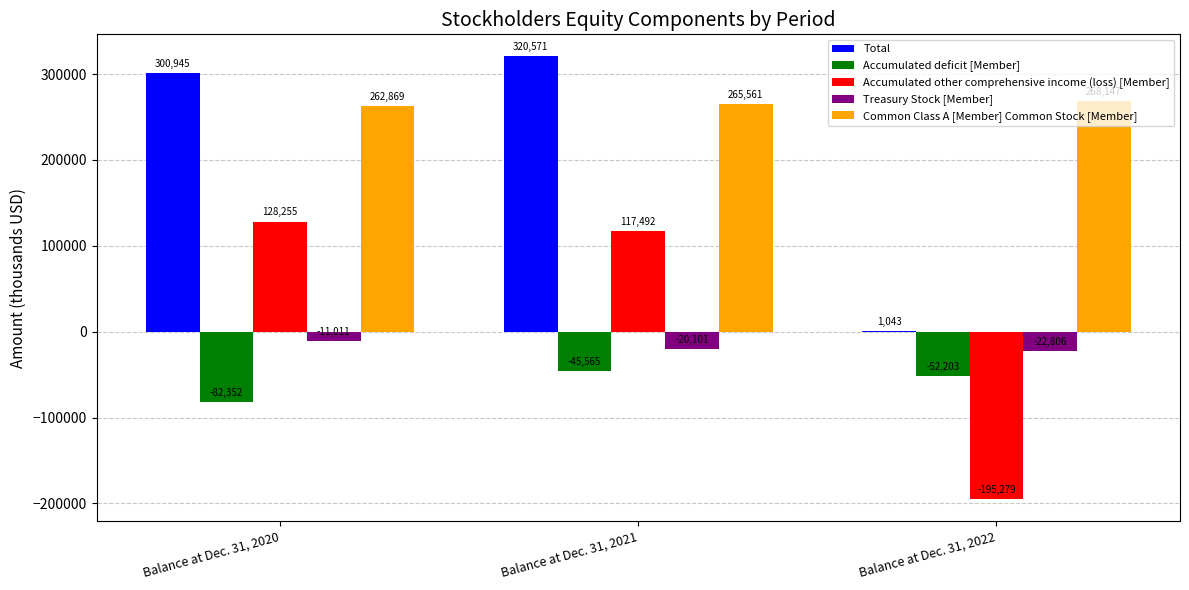

True or false: Total has a value of 483639 at Balance at Dec. 31, 2021.

False